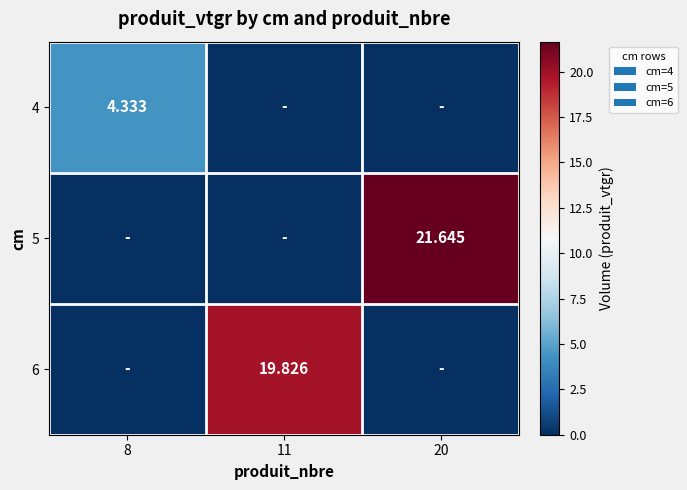

What is the sum of all 4 values?

4.3